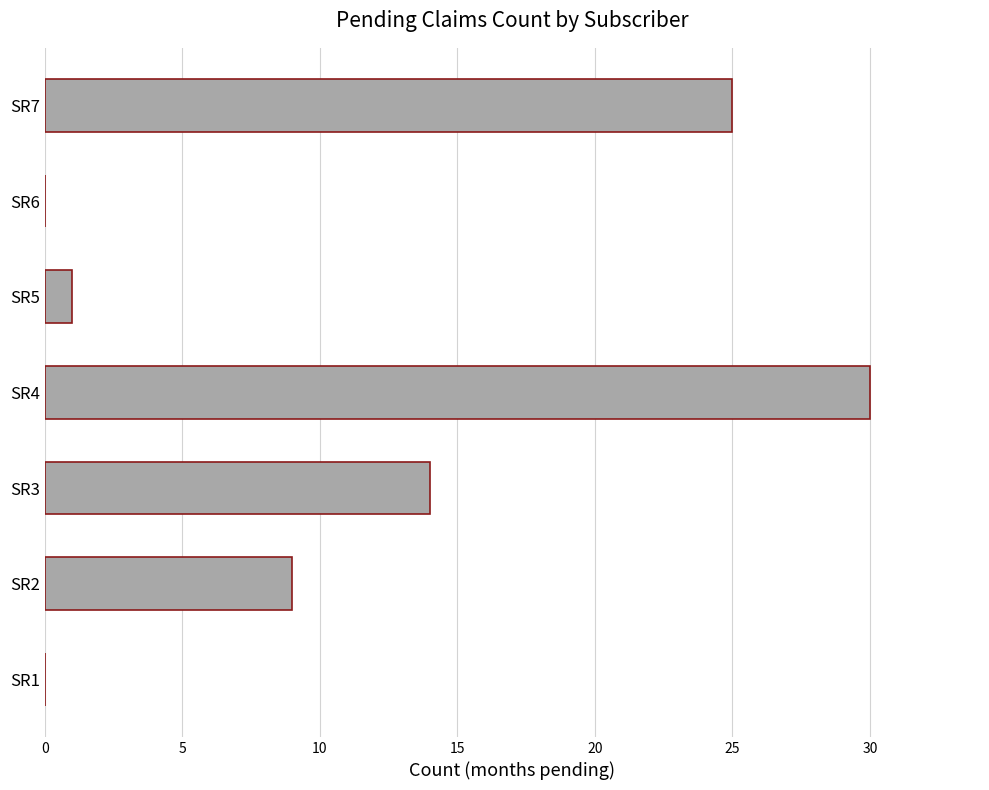

Are the bars grouped side by side (vs. stacked)?

No